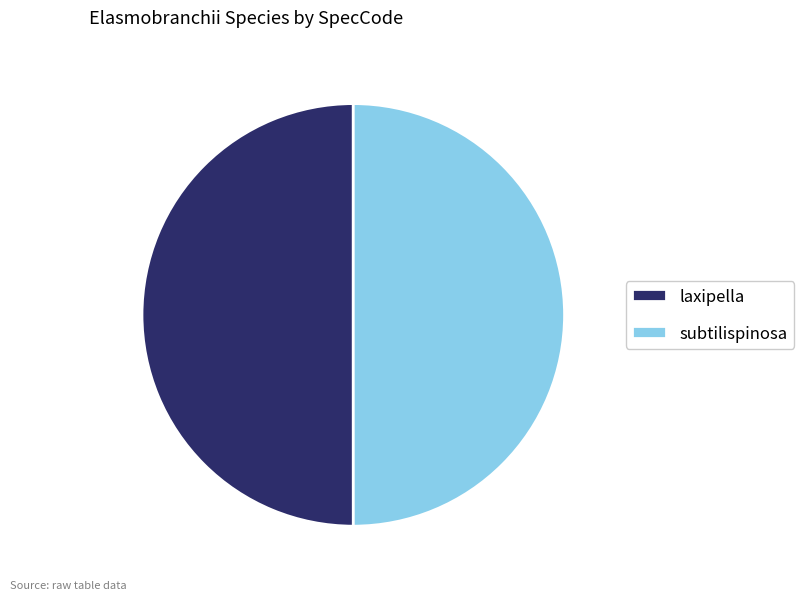

How many segments does this pie chart have?

2